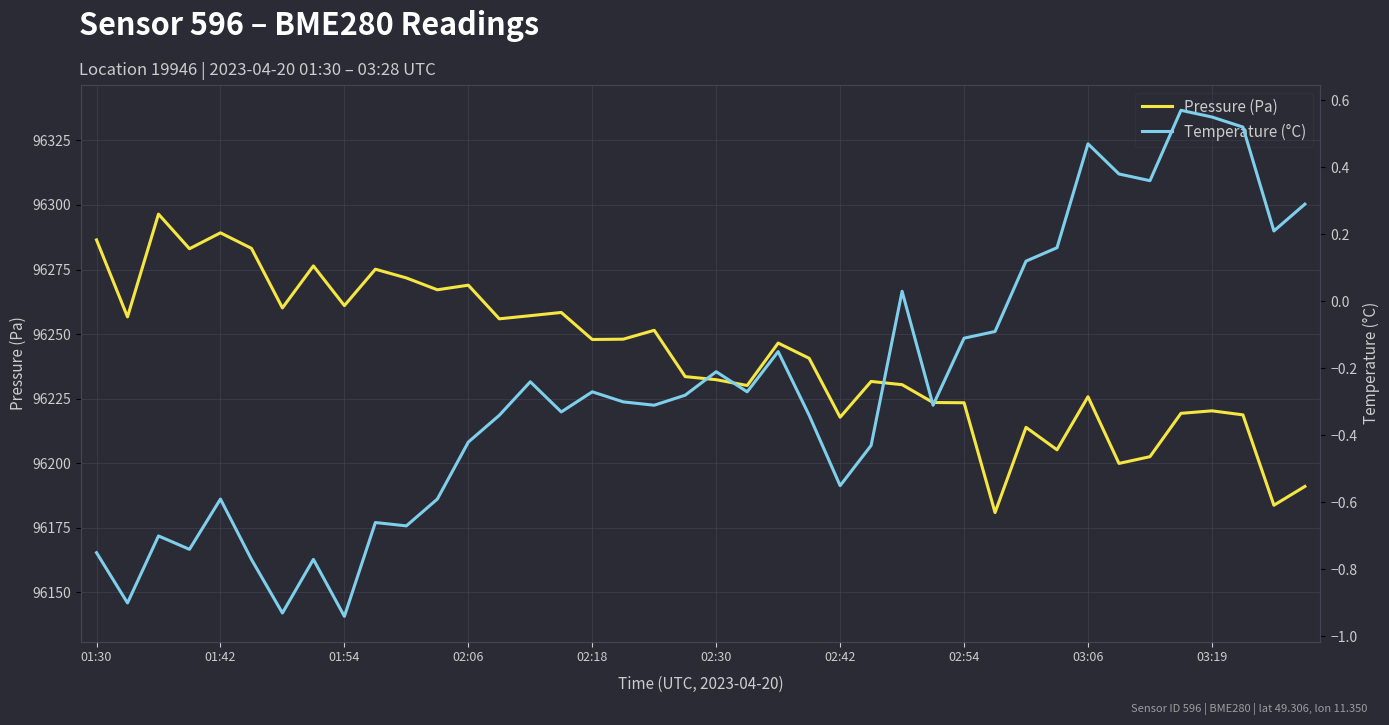

True or false: Pressure (Pa) and Temperature (°C) intersect in this chart.

False